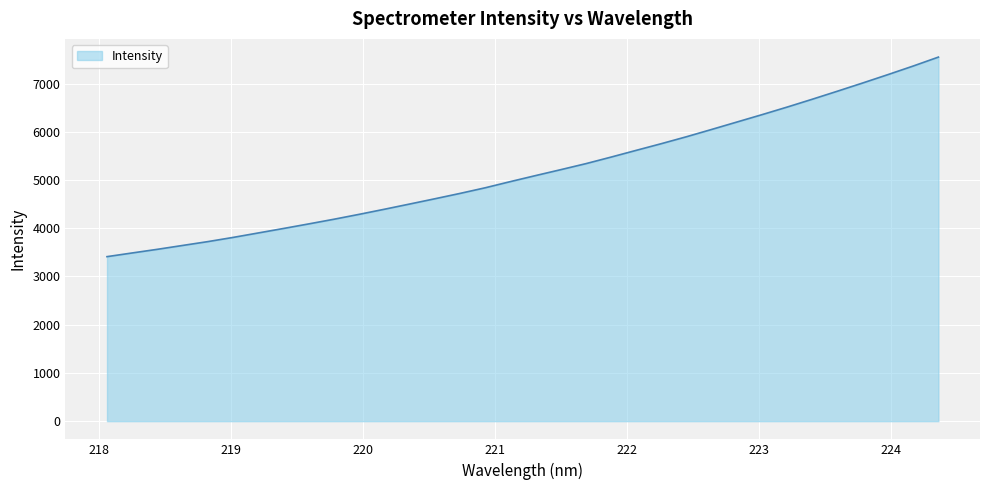

What is the difference between the maximum and minimum values?

4137.8